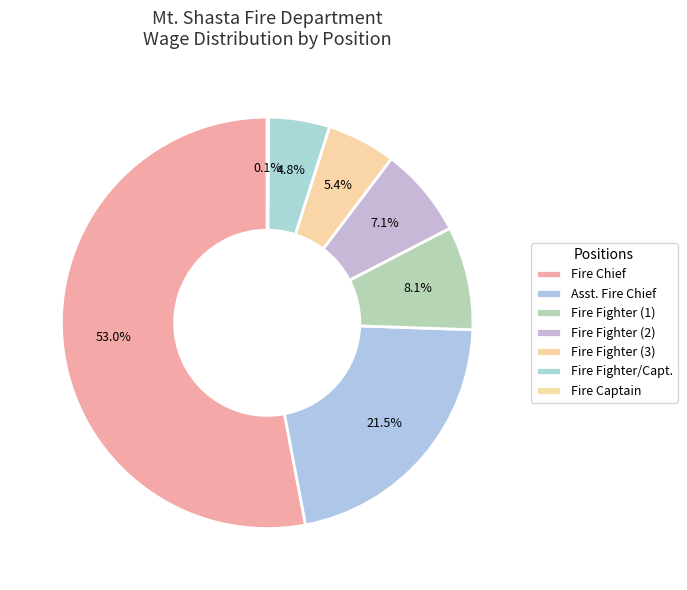

How many segments does this pie chart have?

7